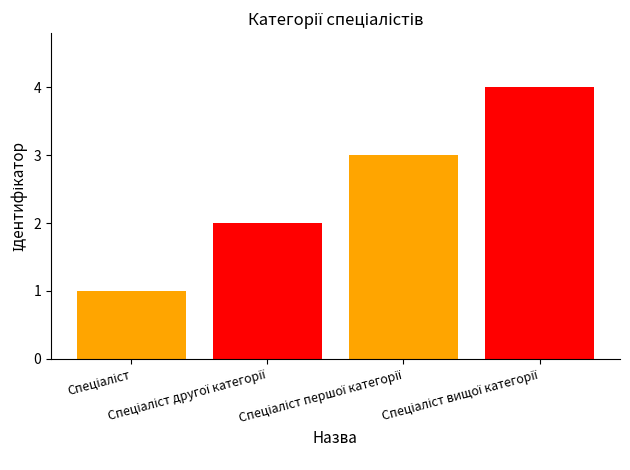

Where does the data first go above 3?

Спеціаліст вищої категорії